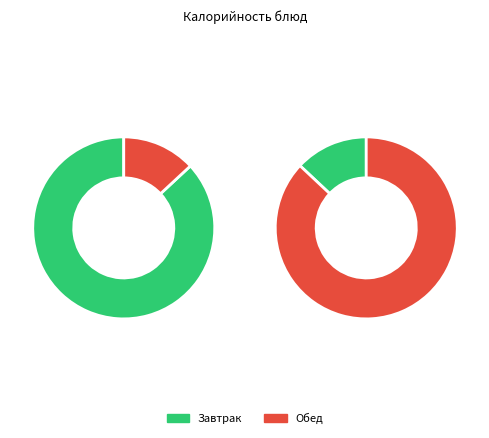

What is the change in value from Хлеб пшеничный (обед) to Компот из смородины?

-30.7